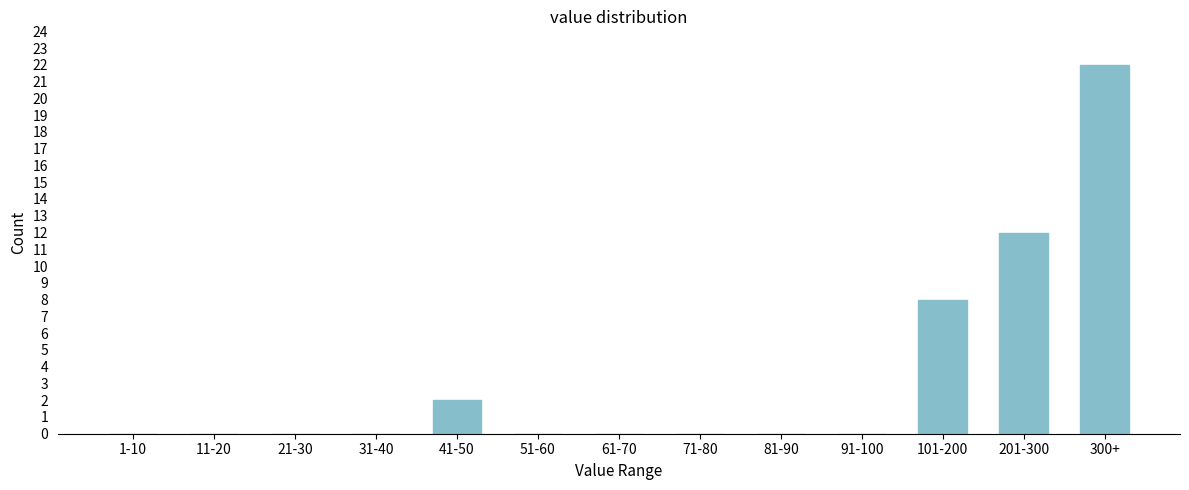

Reading right to left, what are all the values shown in this chart?

300+=22	201-300=12	101-200=8	91-100=0	81-90=0	71-80=0	61-70=0	51-60=0	41-50=2	31-40=0	21-30=0	11-20=0	1-10=0